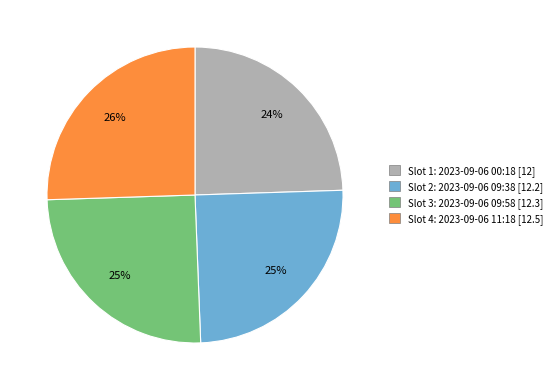

Is it true that Slot 4: 2023-09-06 11:18 [12.5] is 38% of the pie?

False